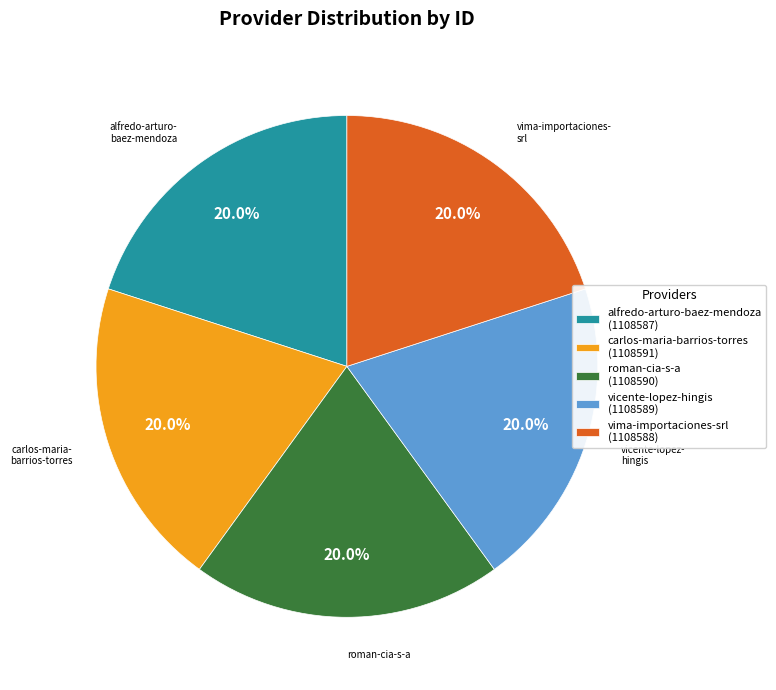

True or false: roman-cia-s-a accounts for 7% of the total.

False